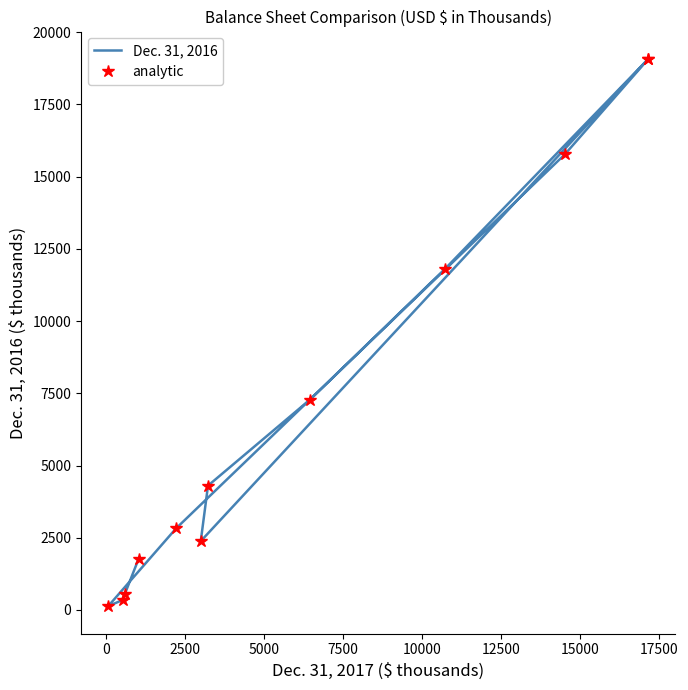

In analytic, how many points are lower than both neighbors (excluding endpoints)?

2